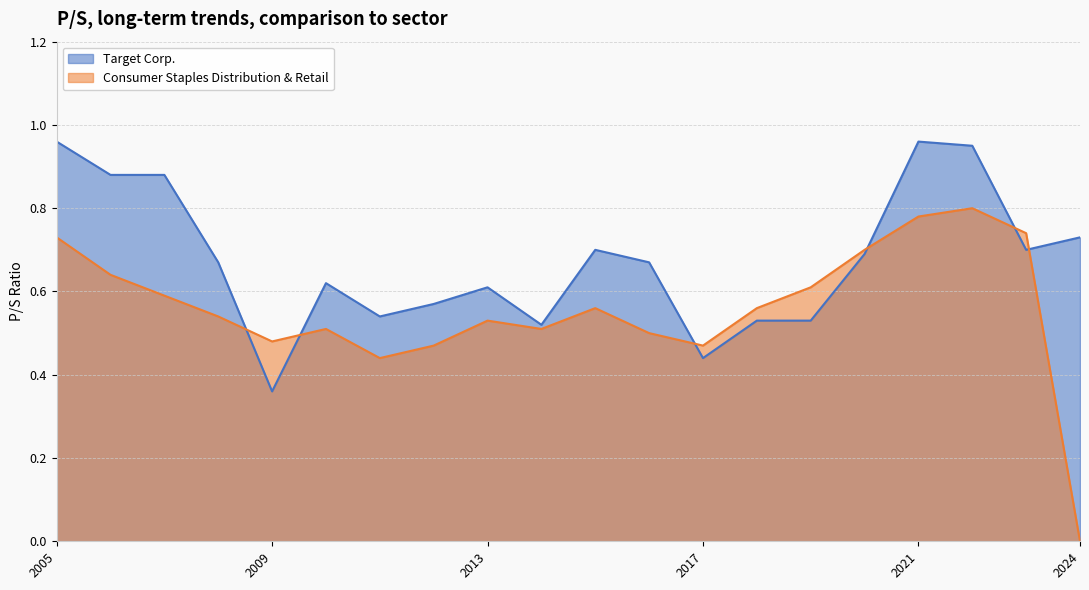

How many interior local peaks does the Consumer Staples Distribution & Retail series have?

4